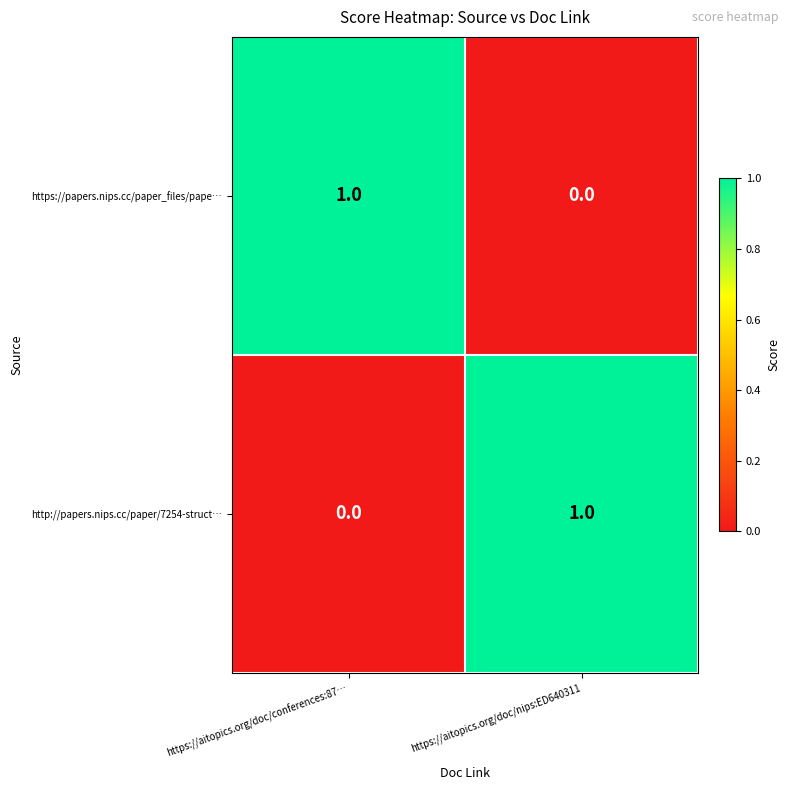

Count the number of data series in this chart.

2